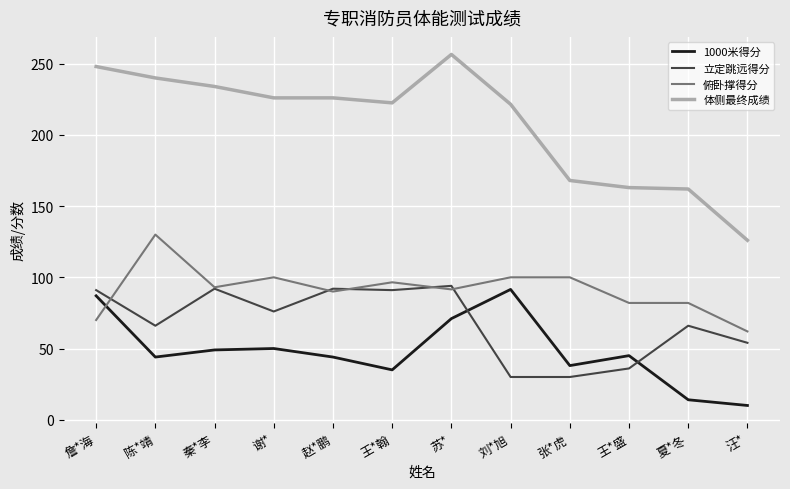

What is the approximate value of 1000米得分 at 张*虎?

38.0